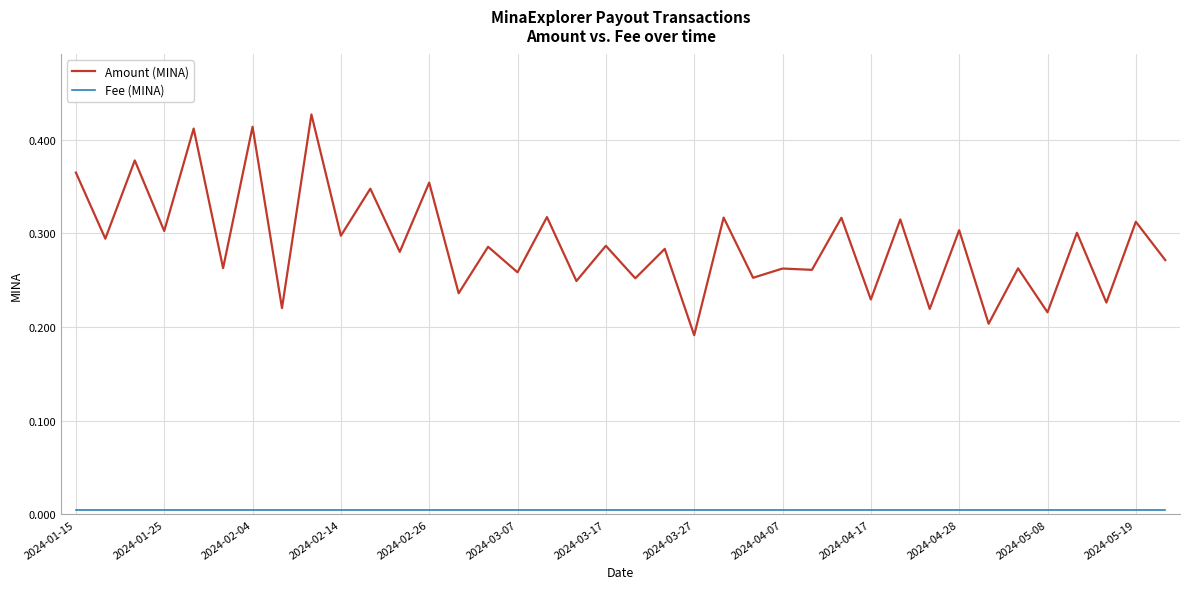

List the series in order of their peak value, highest first.

Amount (MINA), Fee (MINA)